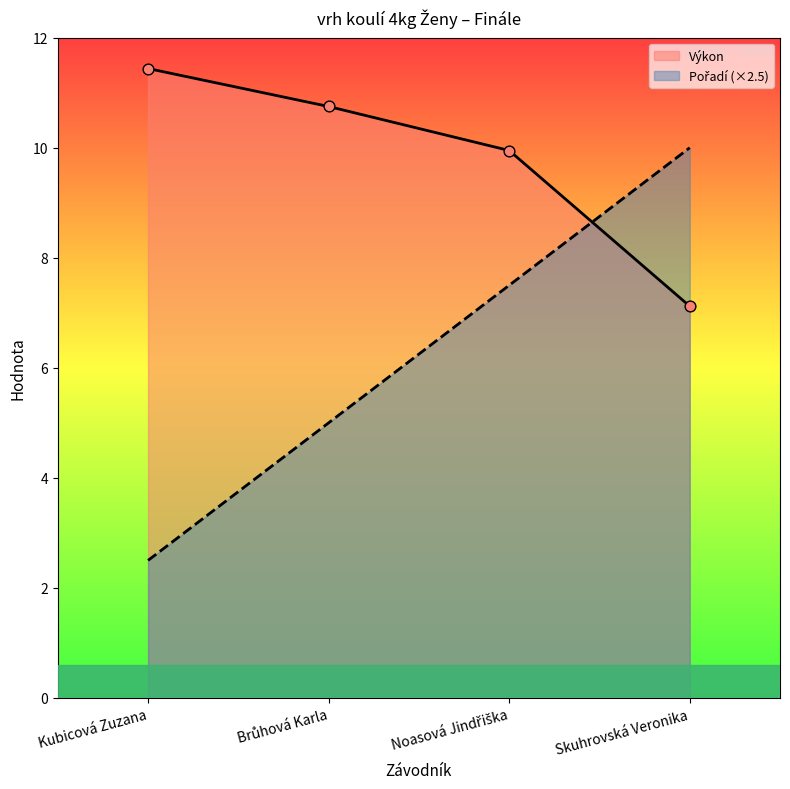

Which series contains the lowest Y value?

Pořadí